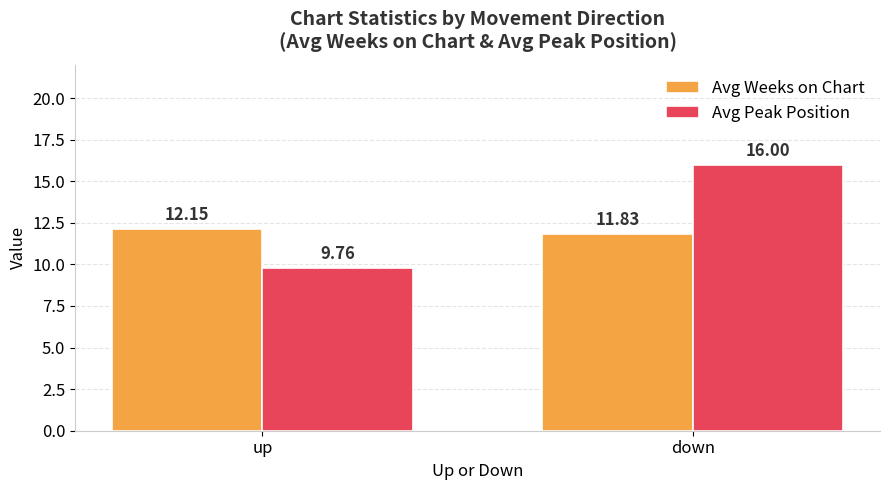

What is the value of the Avg Weeks on Chart bar at the 2nd from the left?

11.8